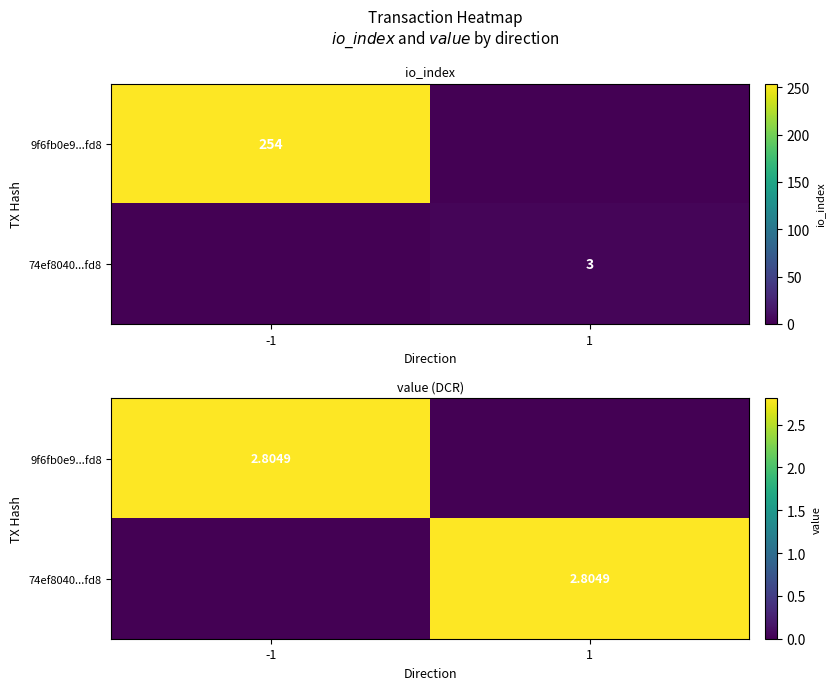

How many data points in 9f6fb0e9...fd8 are less than 2?

1